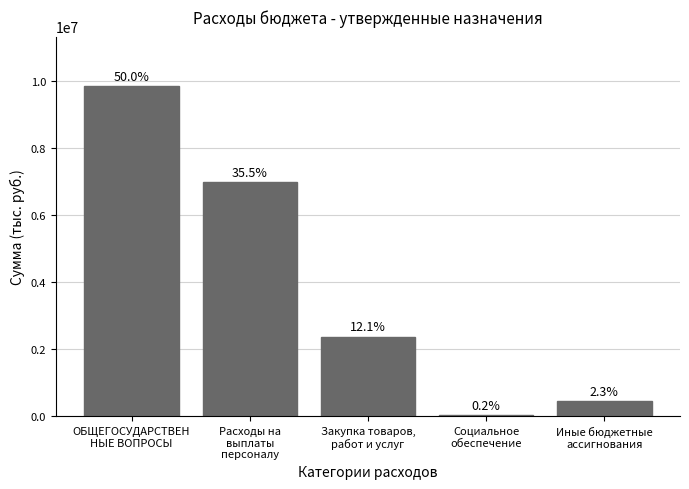

Reading left to right, what are all the values shown in this chart?

ОБЩЕГОСУДАРСТВЕН
НЫЕ ВОПРОСЫ=9838900	Расходы на
выплаты
персоналу=6977100	Закупка товаров,
работ и услуг=2381200	Социальное
обеспечение=34000	Иные бюджетные
ассигнования=446600